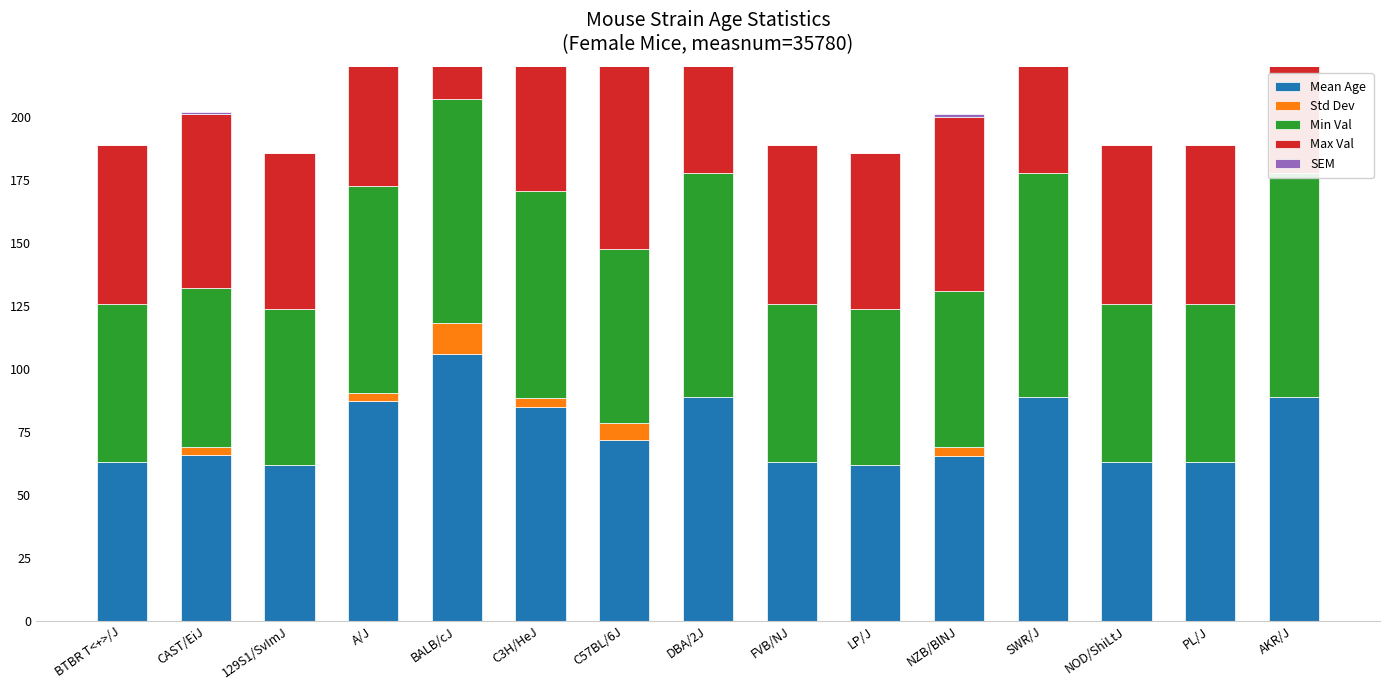

Reading right to left, what are all the values shown in this chart?

Mean Age: AKR/J=89.0	PL/J=63.0	NOD/ShiLtJ=63.0	SWR/J=89.0	NZB/BlNJ=65.5	LP/J=62.0	FVB/NJ=63.0	DBA/2J=89.0	C57BL/6J=72.0	C3H/HeJ=84.8	BALB/cJ=106.0	A/J=87.2	129S1/SvImJ=62.0	CAST/EiJ=66.0	BTBR T<+>/J=63.0
Std Dev: AKR/J=0.0	PL/J=0.0	NOD/ShiLtJ=0.0	SWR/J=0.0	NZB/BlNJ=3.7	LP/J=0.0	FVB/NJ=0.0	DBA/2J=0.0	C57BL/6J=6.6	C3H/HeJ=3.8	BALB/cJ=12.2	A/J=3.5	129S1/SvImJ=0.0	CAST/EiJ=3.2	BTBR T<+>/J=0.0
Min Val: AKR/J=89.0	PL/J=63.0	NOD/ShiLtJ=63.0	SWR/J=89.0	NZB/BlNJ=62.0	LP/J=62.0	FVB/NJ=63.0	DBA/2J=89.0	C57BL/6J=69.0	C3H/HeJ=82.0	BALB/cJ=89.0	A/J=82.0	129S1/SvImJ=62.0	CAST/EiJ=63.0	BTBR T<+>/J=63.0
Max Val: AKR/J=89.0	PL/J=63.0	NOD/ShiLtJ=63.0	SWR/J=89.0	NZB/BlNJ=69.0	LP/J=62.0	FVB/NJ=63.0	DBA/2J=89.0	C57BL/6J=87.0	C3H/HeJ=89.0	BALB/cJ=114.0	A/J=89.0	129S1/SvImJ=62.0	CAST/EiJ=69.0	BTBR T<+>/J=63.0
SEM: AKR/J=0.0	PL/J=0.0	NOD/ShiLtJ=0.0	SWR/J=0.0	NZB/BlNJ=1.2	LP/J=0.0	FVB/NJ=0.0	DBA/2J=0.0	C57BL/6J=1.2	C3H/HeJ=1.7	BALB/cJ=3.2	A/J=1.8	129S1/SvImJ=0.0	CAST/EiJ=1.0	BTBR T<+>/J=0.0